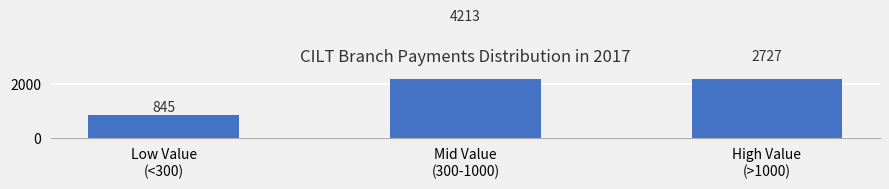

What is the change in value from Low Value
(<300) to Mid Value
(300-1000)?

+3367.6